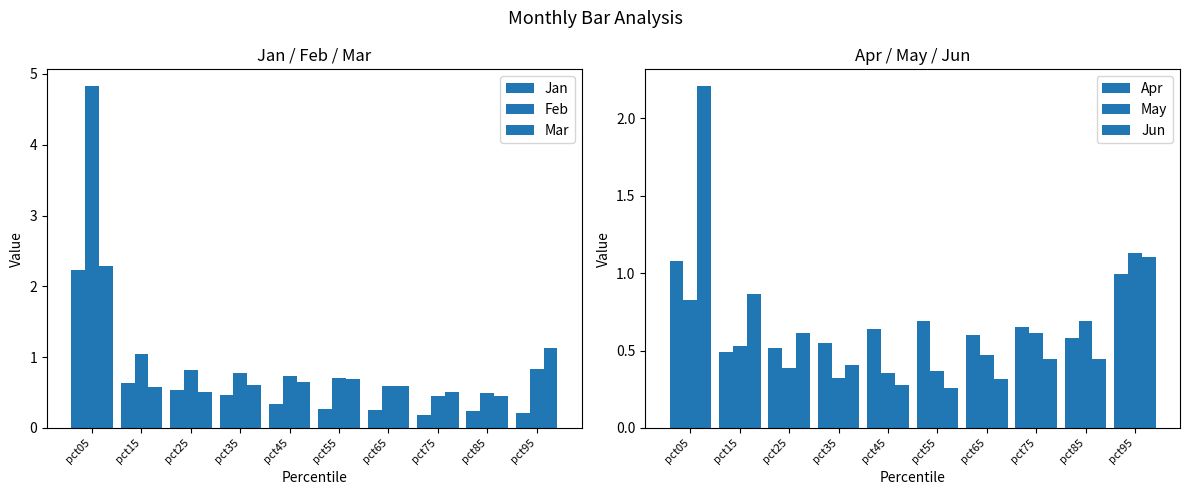

Reading right to left, what are all the values shown in this chart?

Jan: 0.2	0.2	0.2	0.3	0.3	0.3	0.5	0.5	0.6	2.2
Feb: 0.8	0.5	0.5	0.6	0.7	0.7	0.8	0.8	1.0	4.8
Mar: 1.1	0.5	0.5	0.6	0.7	0.6	0.6	0.5	0.6	2.3
Apr: 1.0	0.6	0.7	0.6	0.7	0.6	0.5	0.5	0.5	1.1
May: 1.1	0.7	0.6	0.5	0.4	0.4	0.3	0.4	0.5	0.8
Jun: 1.1	0.4	0.4	0.3	0.3	0.3	0.4	0.6	0.9	2.2